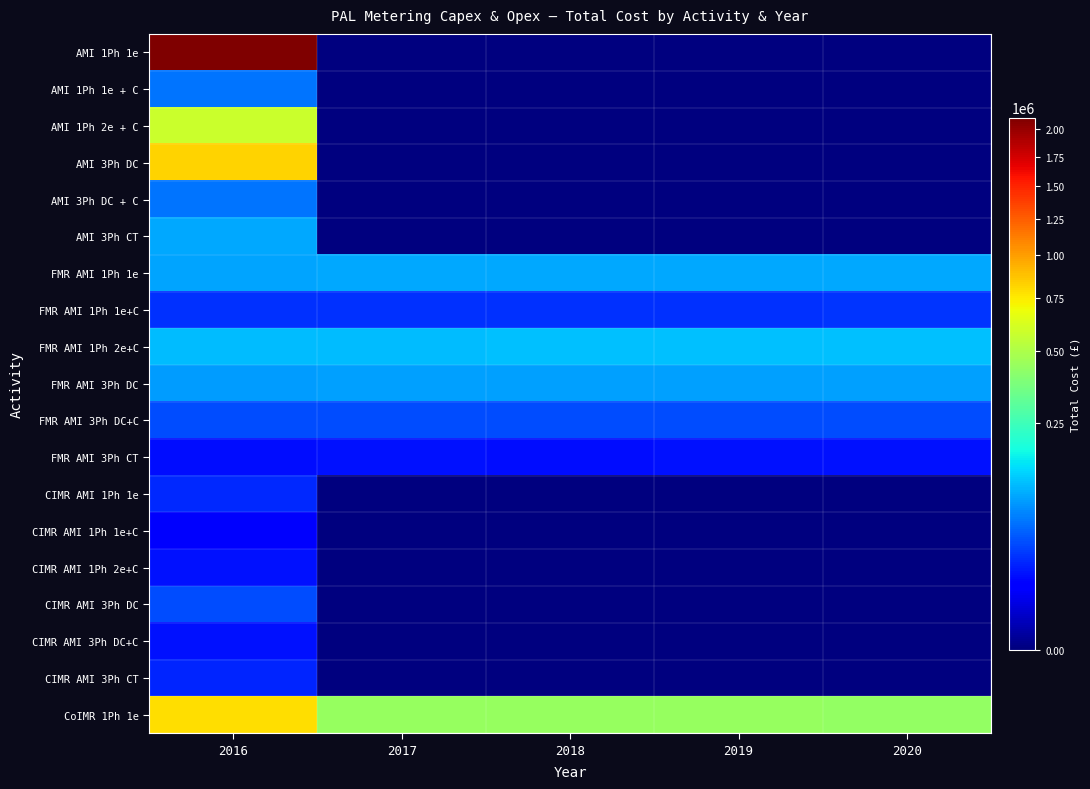

Reading left to right, what are all the values shown in this chart?

AMI 1Ph 1e: 2016=2115885.4	2017=0.0	2018=0.0	2019=0.0	2020=0.0
AMI 1Ph 1e + C: 2016=60925.9	2017=0.0	2018=0.0	2019=0.0	2020=0.0
AMI 1Ph 2e + C: 2016=582418.6	2017=0.0	2018=0.0	2019=0.0	2020=0.0
AMI 3Ph DC: 2016=824070.3	2017=0.0	2018=0.0	2019=0.0	2020=0.0
AMI 3Ph DC + C: 2016=59427.7	2017=0.0	2018=0.0	2019=0.0	2020=0.0
AMI 3Ph CT: 2016=96590.4	2017=0.0	2018=0.0	2019=0.0	2020=0.0
FMR AMI 1Ph 1e: 2016=92990.2	2017=96040.2	2018=96575.6	2019=97014.4	2020=97473.8
FMR AMI 1Ph 1e+C: 2016=26697.9	2017=27038.7	2018=27307.2	2019=27315.0	2020=27564.2
FMR AMI 1Ph 2e+C: 2016=113771.3	2017=115478.1	2018=116367.7	2019=116886.2	2020=117691.1
FMR AMI 3Ph DC: 2016=86724.6	2017=89339.7	2018=89845.9	2019=90262.4	2020=90698.3
FMR AMI 3Ph DC+C: 2016=37491.3	2017=38373.8	2018=38754.8	2019=39100.1	2020=39041.5
FMR AMI 3Ph CT: 2016=14750.2	2017=15902.3	2018=15573.5	2019=15712.3	2020=15855.7
CIMR AMI 1Ph 1e: 2016=23503.0	2017=0.0	2018=0.0	2019=0.0	2020=0.0
CIMR AMI 1Ph 1e+C: 2016=9127.5	2017=0.0	2018=0.0	2019=0.0	2020=0.0
CIMR AMI 1Ph 2e+C: 2016=16073.6	2017=0.0	2018=0.0	2019=0.0	2020=0.0
CIMR AMI 3Ph DC: 2016=38709.7	2017=0.0	2018=0.0	2019=0.0	2020=0.0
CIMR AMI 3Ph DC+C: 2016=15953.7	2017=0.0	2018=0.0	2019=0.0	2020=0.0
CIMR AMI 3Ph CT: 2016=21887.5	2017=0.0	2018=0.0	2019=0.0	2020=0.0
CoIMR 1Ph 1e: 2016=785994.5	2017=439889.0	2018=438102.6	2019=436762.8	2020=434976.5